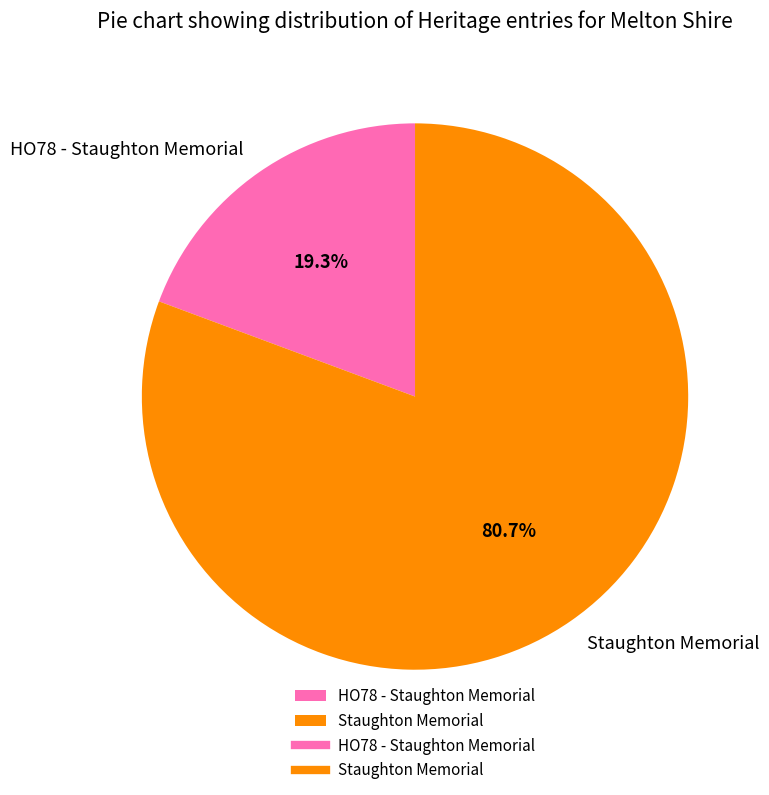

Combined, do Staughton Memorial and HO78 - Staughton Memorial account for over 50%?

Yes